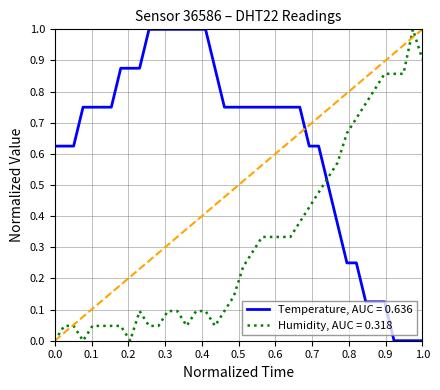

Which series has the largest total across all categories?

Temperature, AUC = 0.636